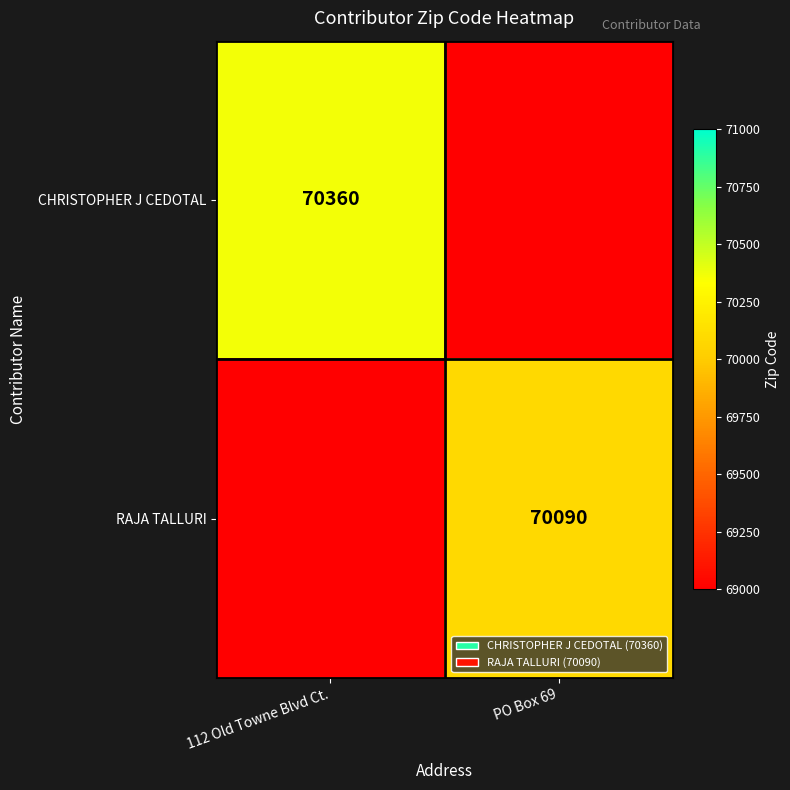

What is the minimum value shown in the chart?

-1000